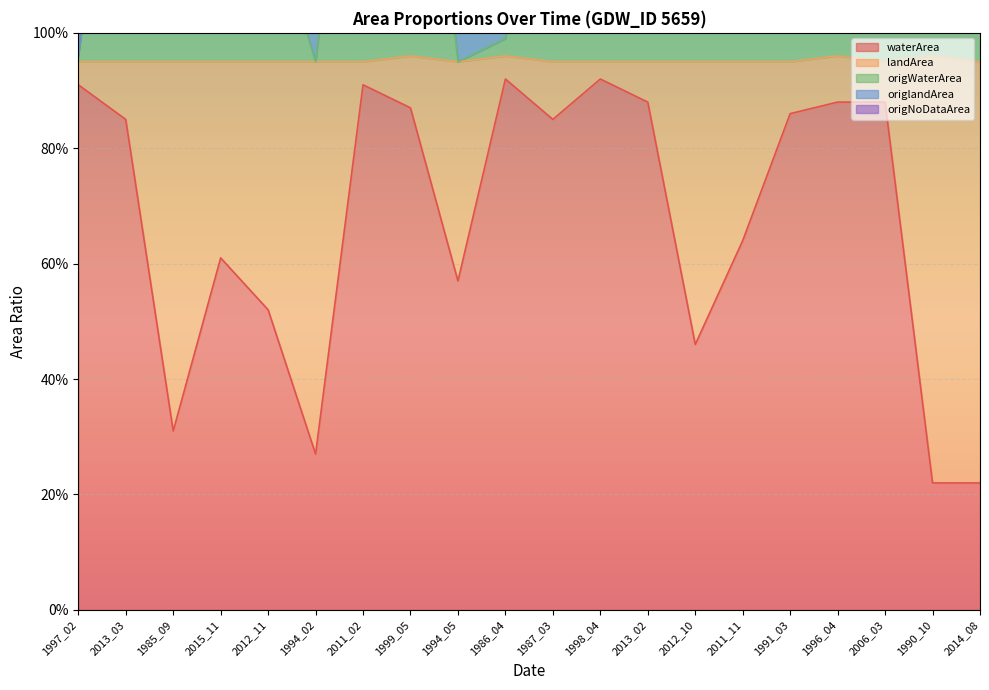

How many interior local peaks does the origNoDataArea series have?

6